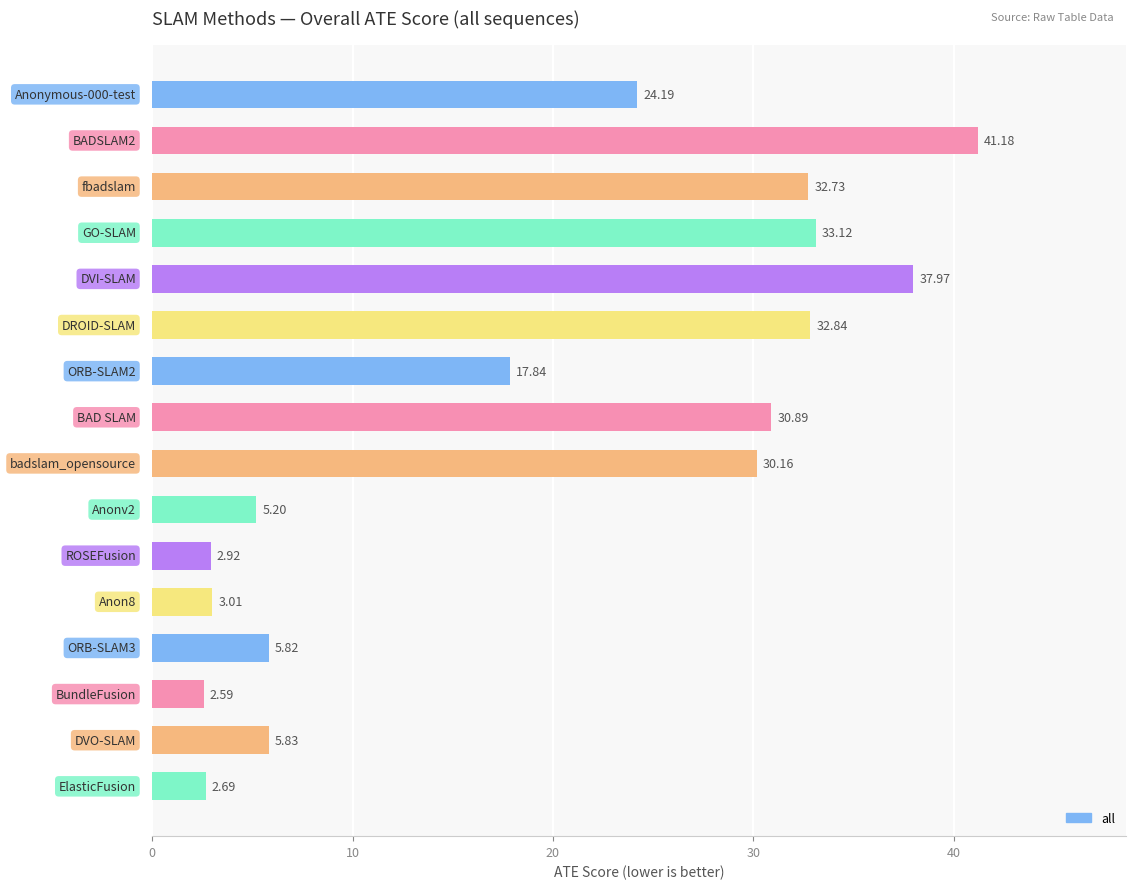

How many data points are less than 24?

8